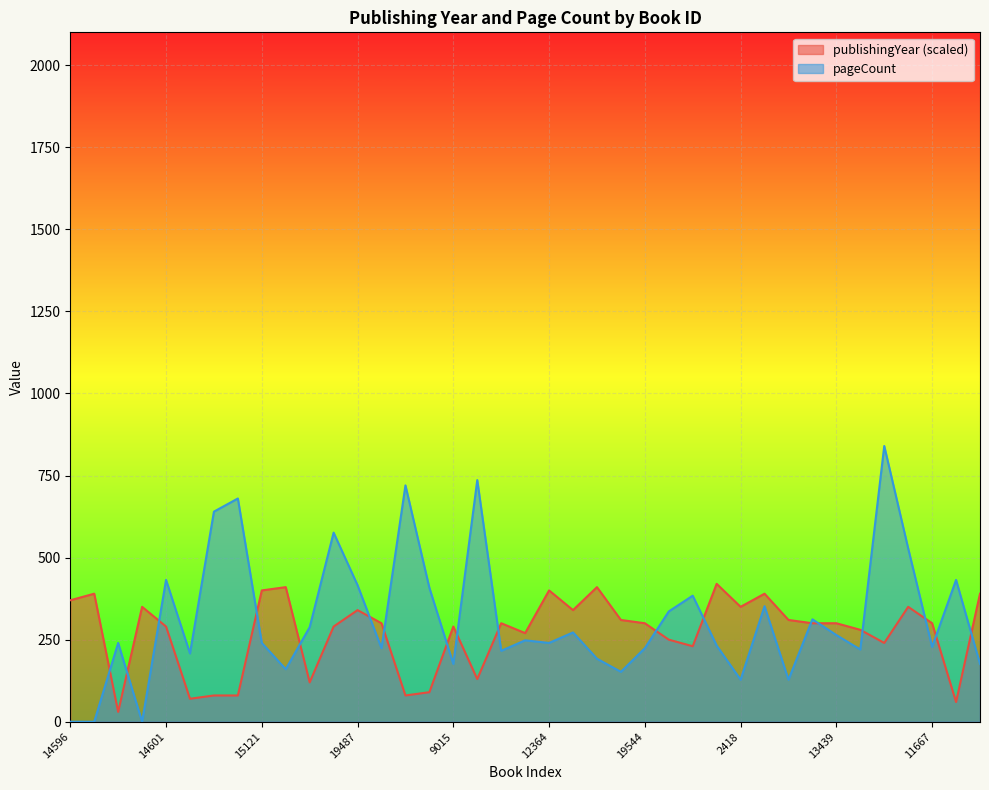

Which category has the lowest value across all series?

14596